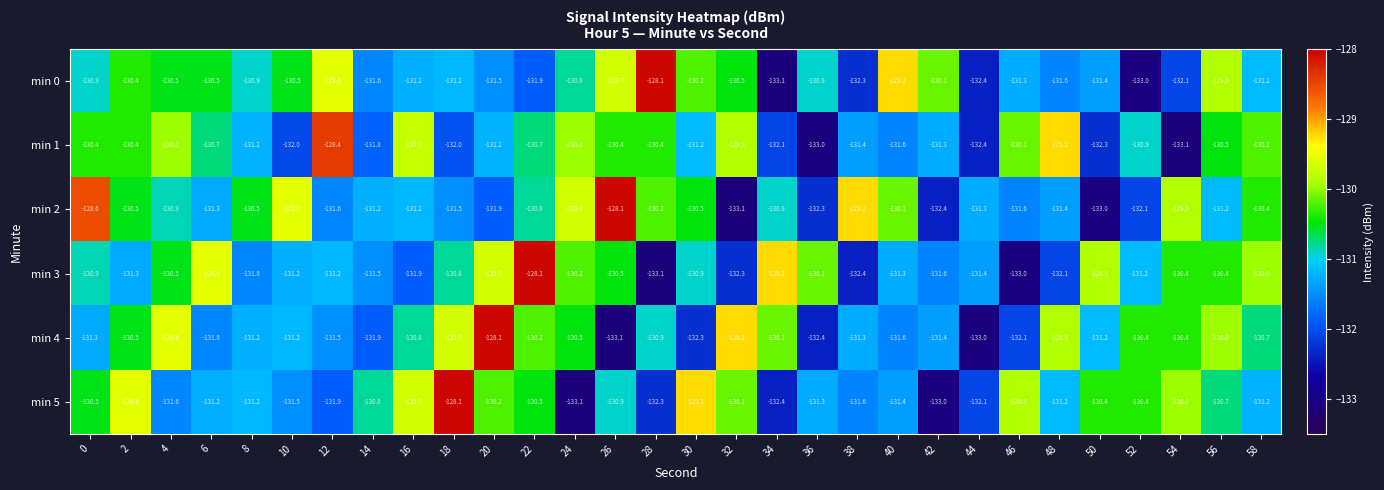

Which series has the largest total across all categories?

min 2